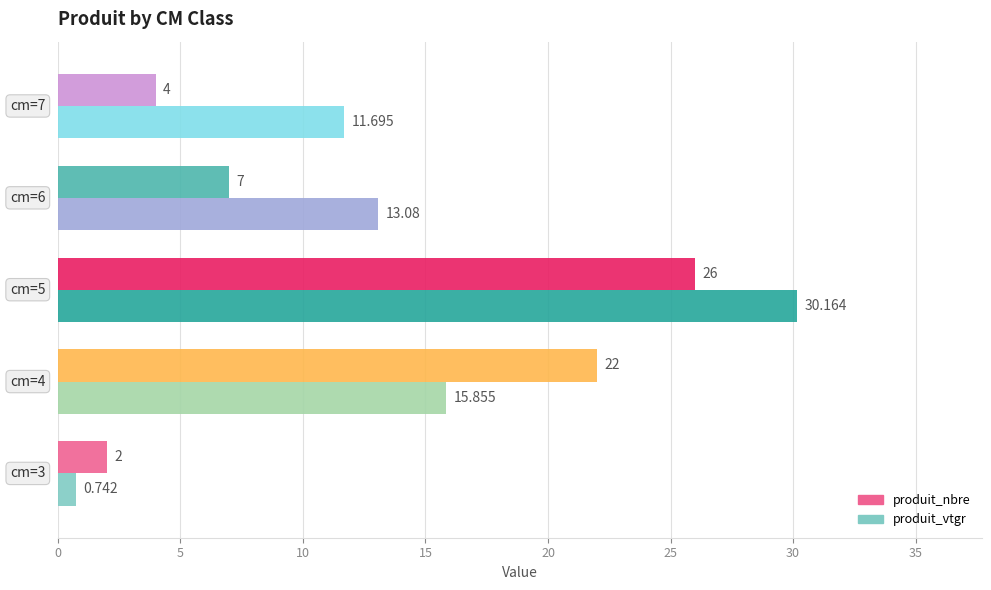

Which series has the largest range (max minus min)?

produit_vtgr